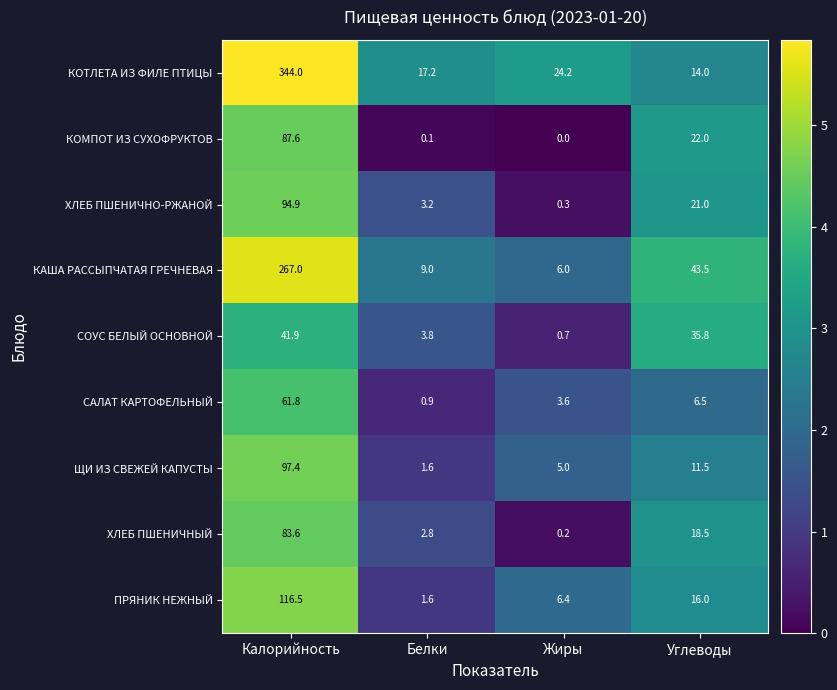

What is the average value of the ХЛЕБ ПШЕНИЧНО-РЖАНОЙ series?

29.9